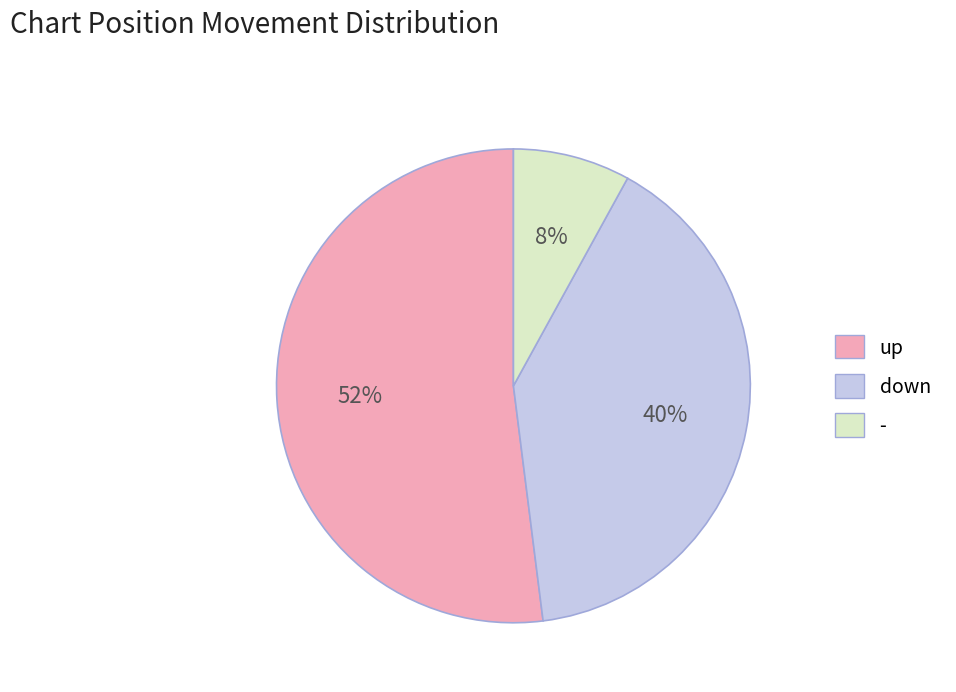

Rank the categories by value from highest to lowest.

up, down, -